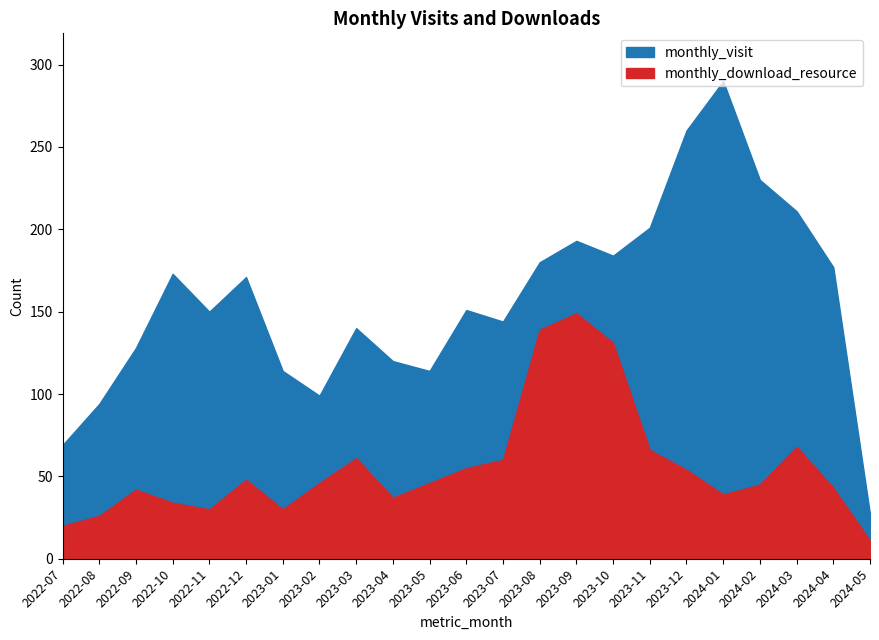

What is the sum of the monthly_download_resource values at 2022-09 and 2022-12?

90